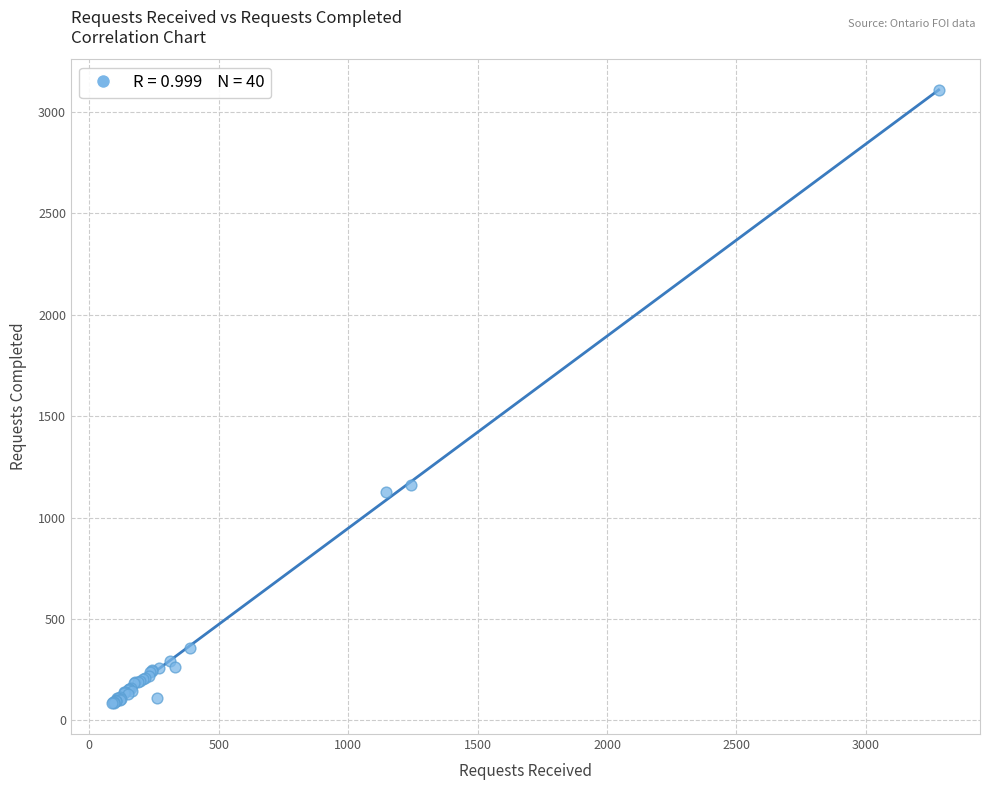

What Y value in the scatter plot is closest to 1596?

1162